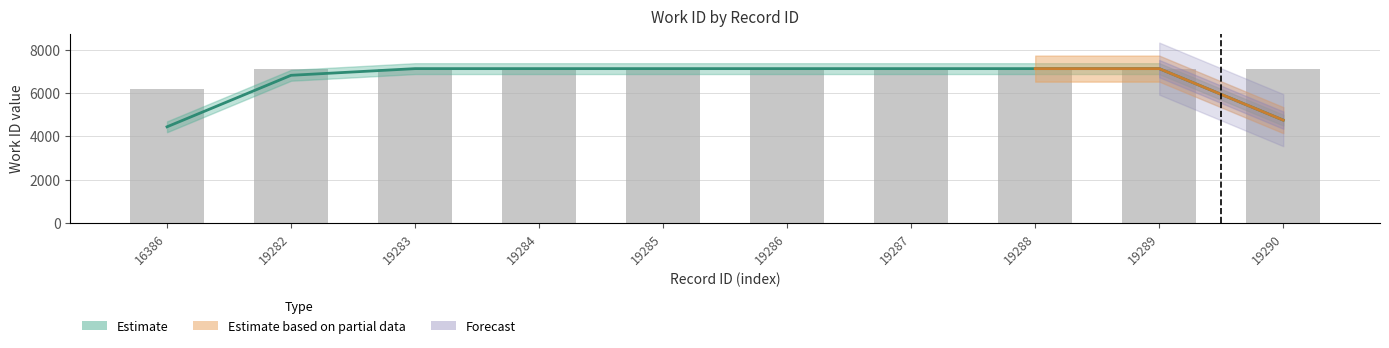

What is the maximum value shown in the chart?

7120